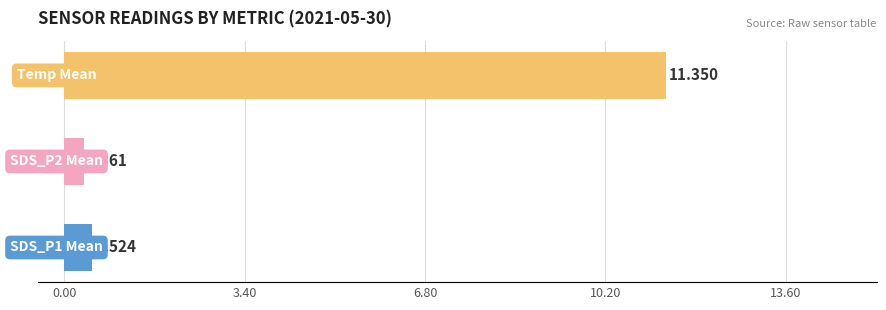

Count the number of categories in the chart.

3